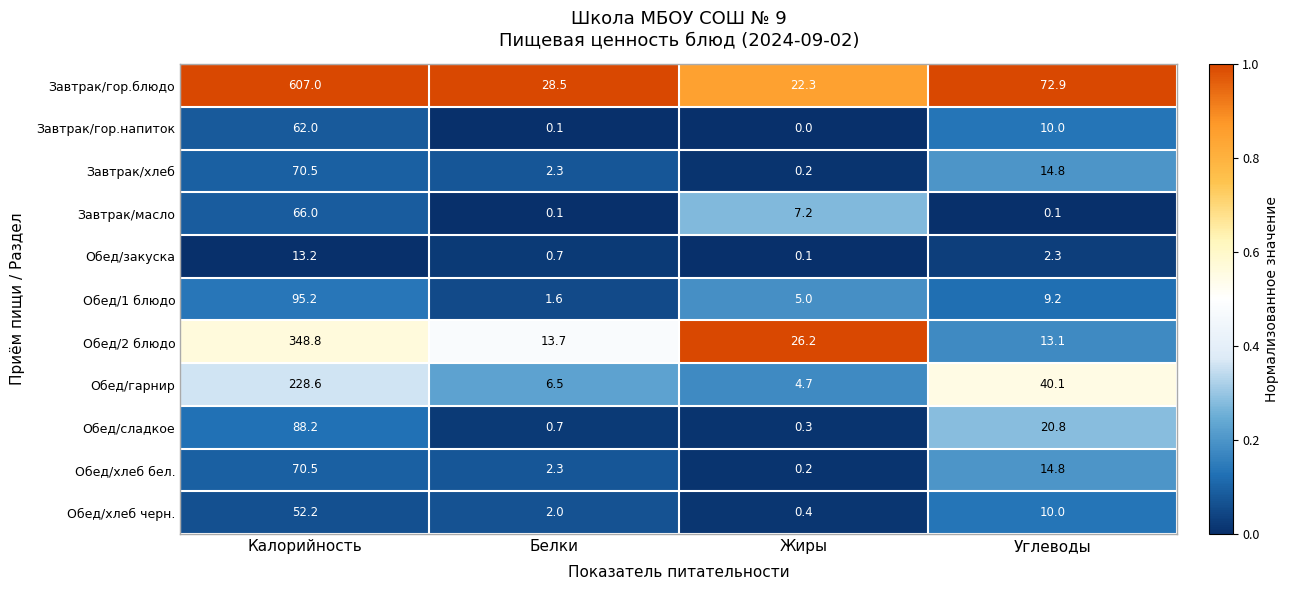

What is the average value of the Обед/сладкое series?

27.5